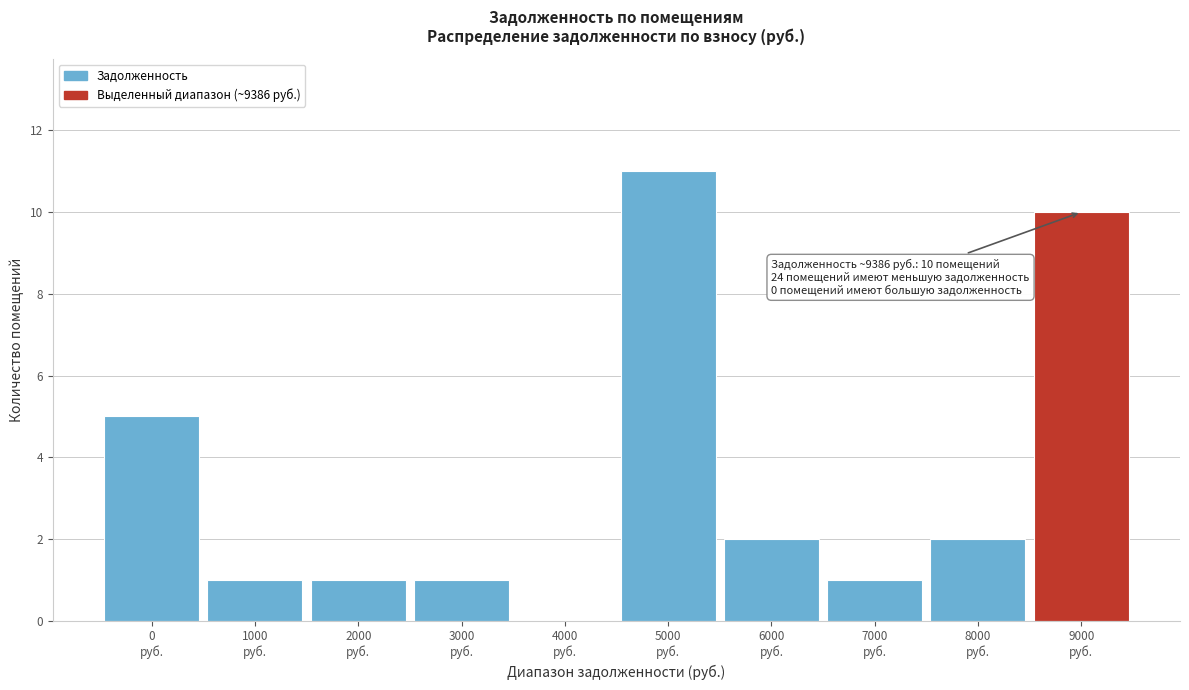

What is the greatest value displayed?

11